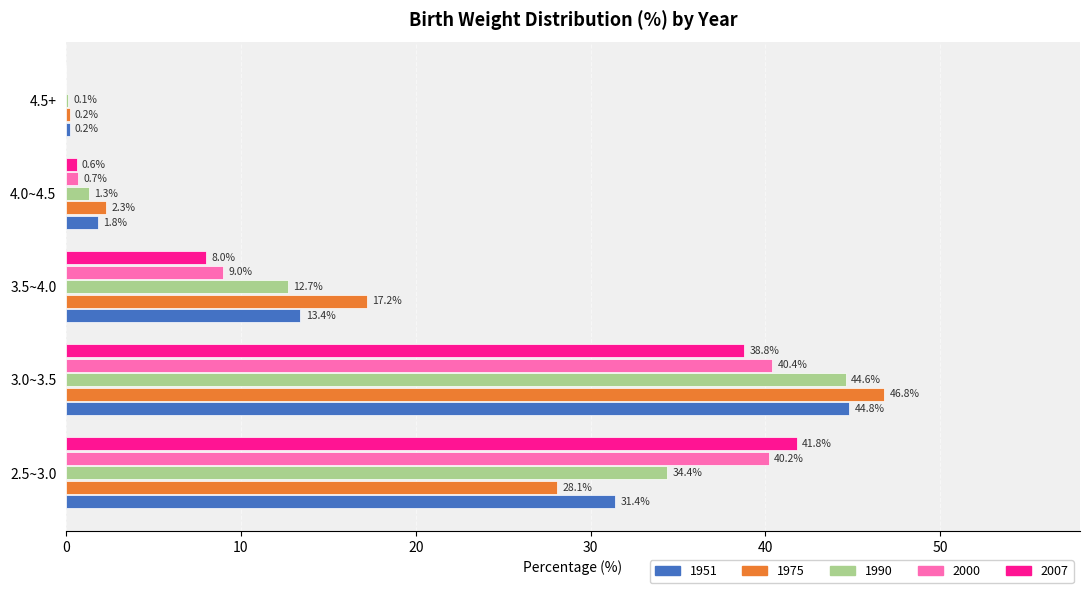

At which category is the sum across all series the highest?

3.0~3.5